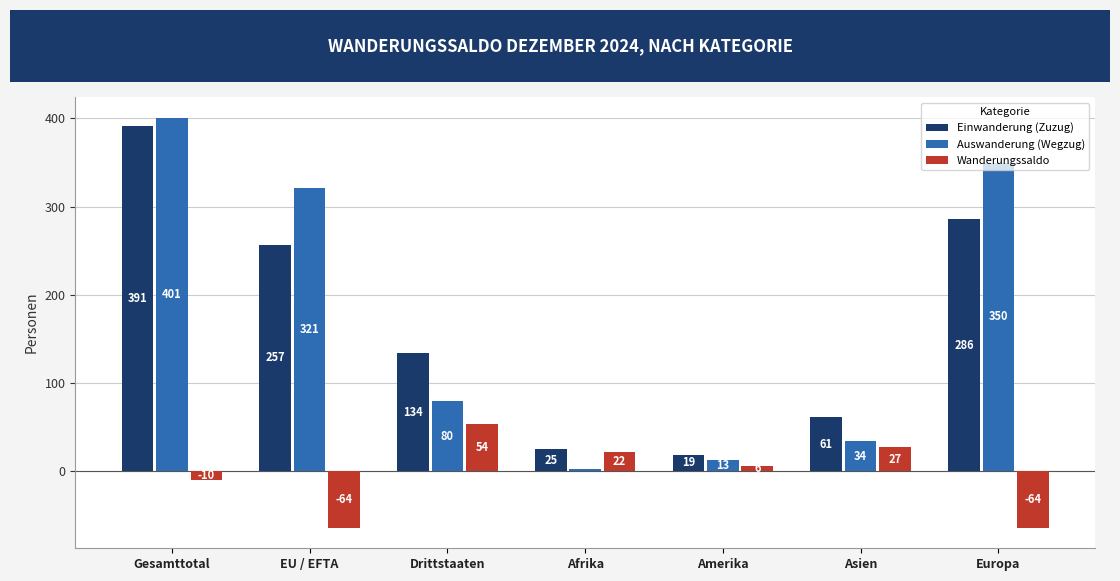

Rank the categories by Einwanderung (Zuzug) value from highest to lowest.

Gesamttotal, Europa, EU / EFTA, Drittstaaten, Asien, Afrika, Amerika